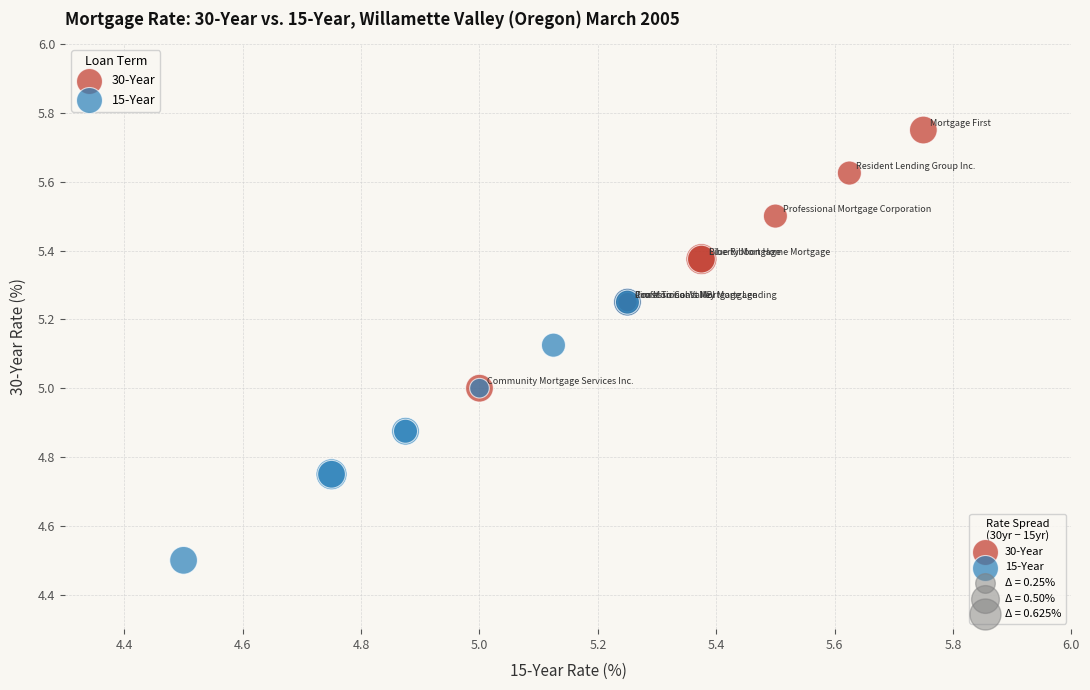

Which series contains the lowest Y value?

15-Year